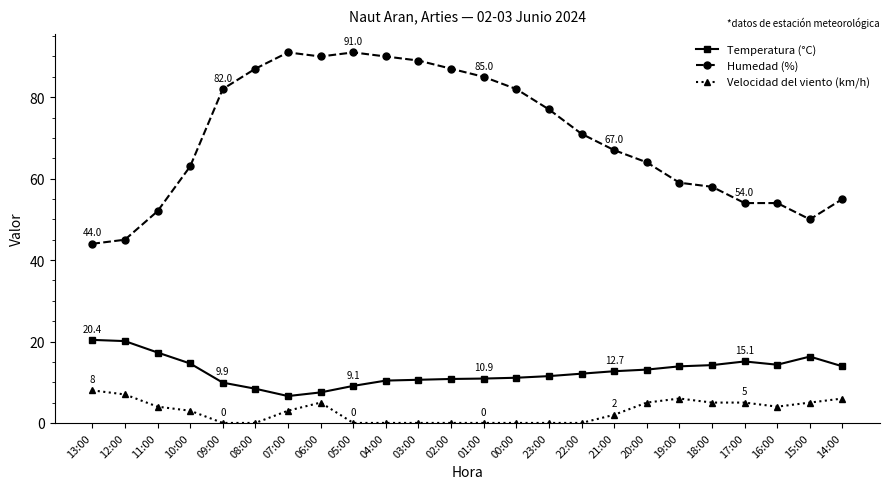

The value of Humedad (%) at 13:00 is 69.9. True or false?

False